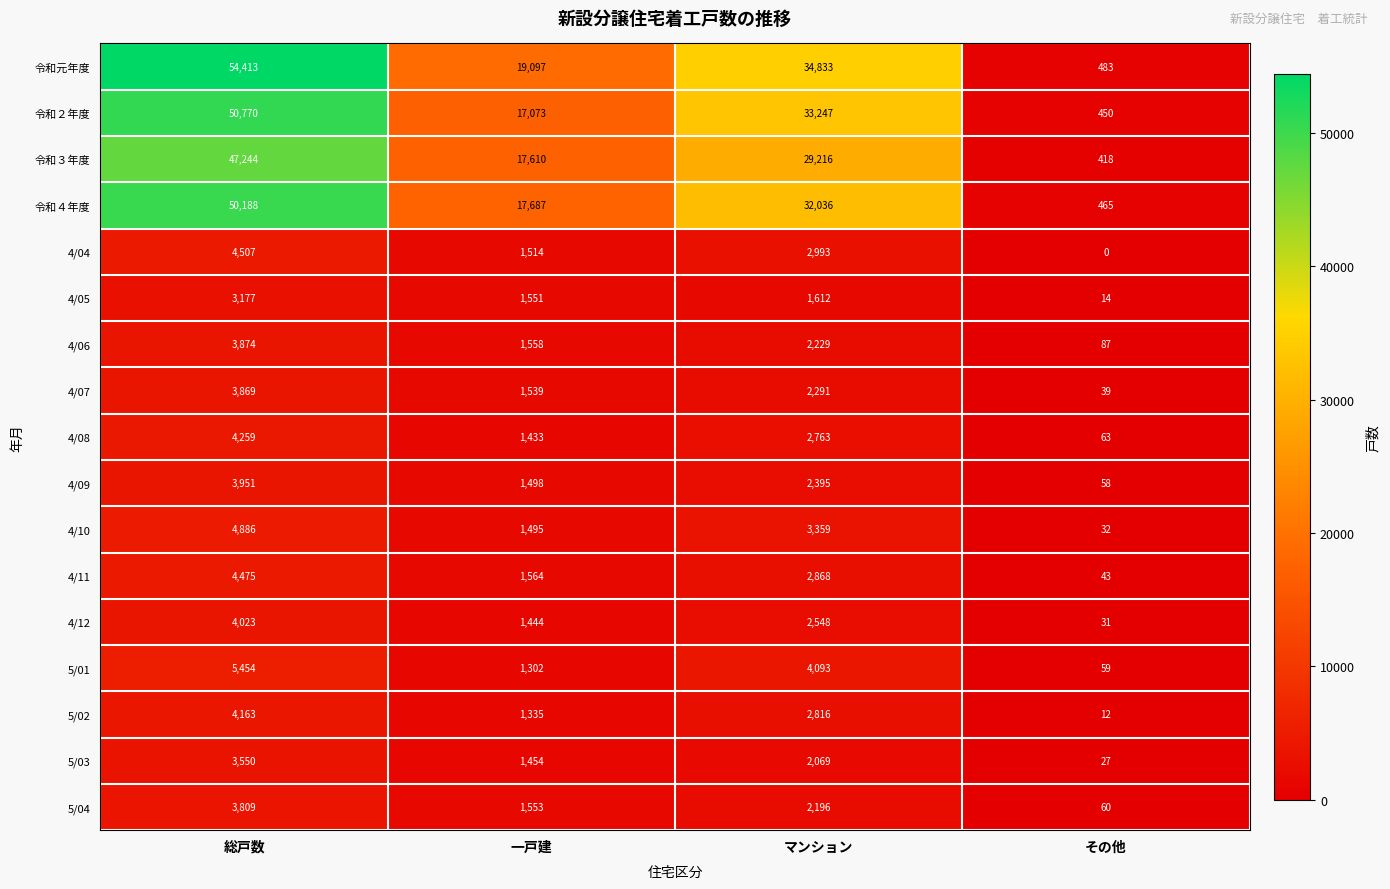

Which series has the widest spread of values?

令和元年度